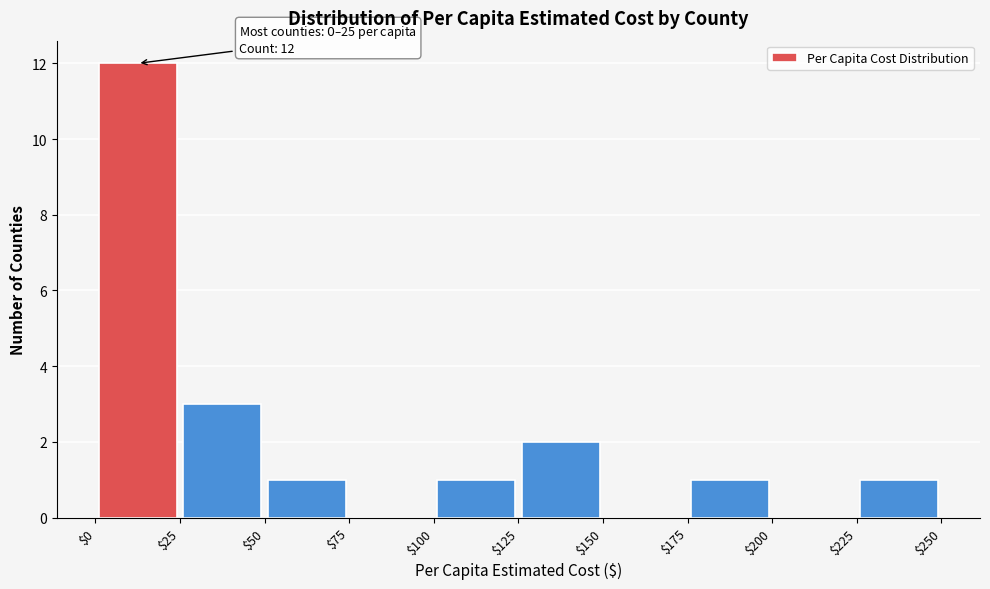

Over which range of the x-axis is the bar tallest?

$0 to $25